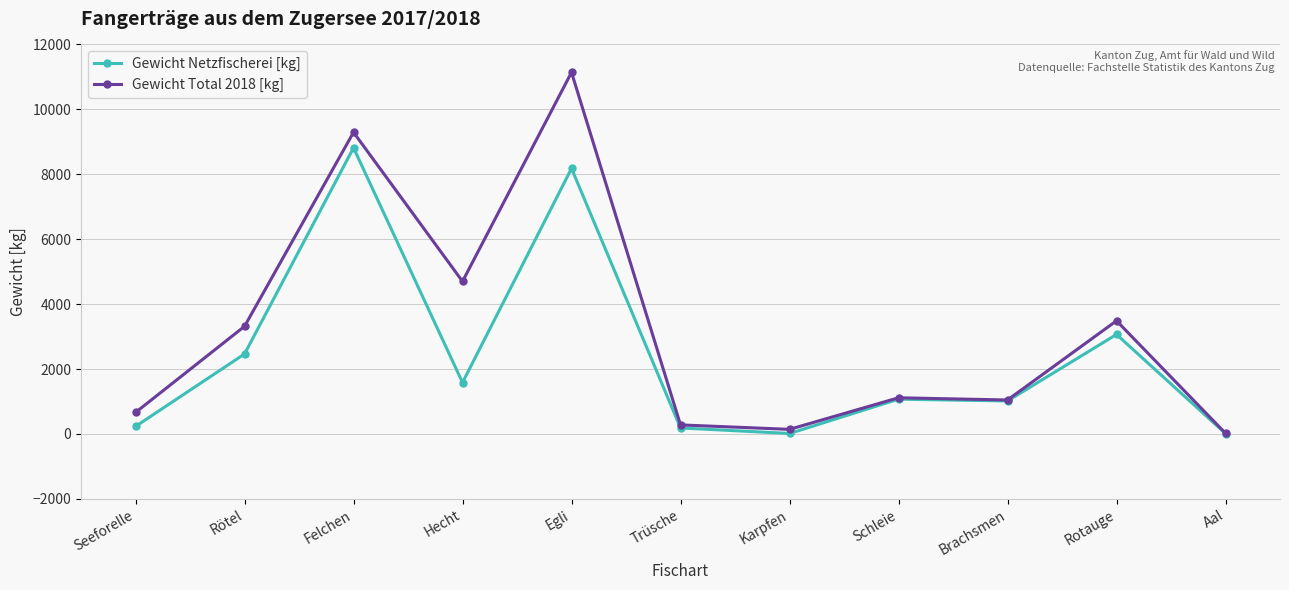

At which category is the sum across all series the highest?

Egli